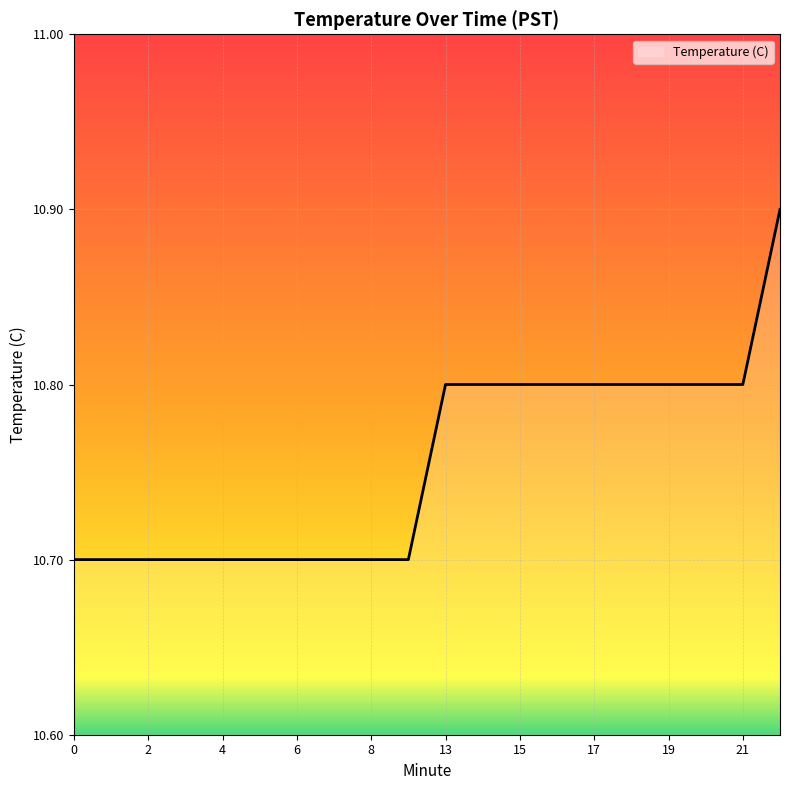

Reading right to left, extract all data points from this chart.

10.9	10.8	10.8	10.8	10.8	10.8	10.8	10.8	10.8	10.8	10.7	10.7	10.7	10.7	10.7	10.7	10.7	10.7	10.7	10.7